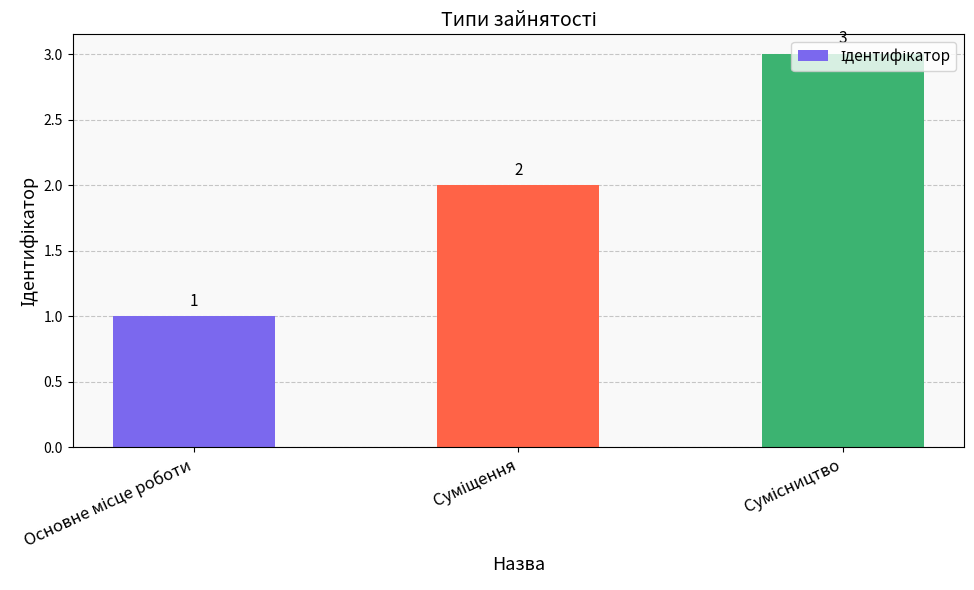

Count the values in the range 1 to 3.

3